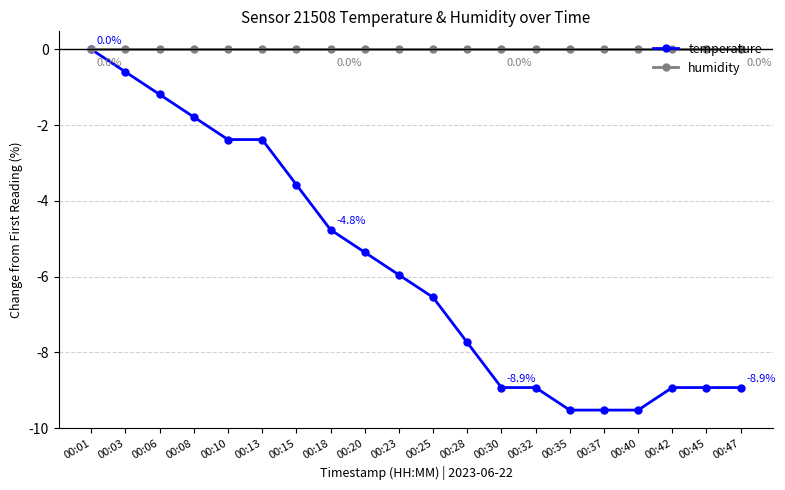

At 00:37, list the series in order from smallest to largest.

temperature, humidity